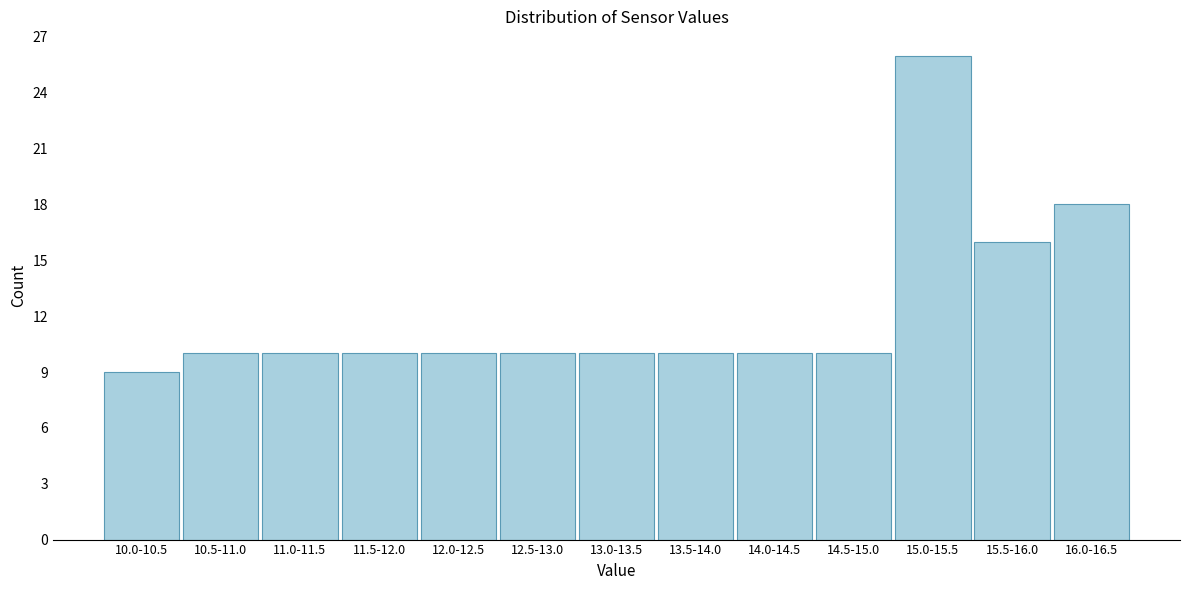

Reading left to right, list all the values displayed in this chart.

10.0-10.5=9	10.5-11.0=10	11.0-11.5=10	11.5-12.0=10	12.0-12.5=10	12.5-13.0=10	13.0-13.5=10	13.5-14.0=10	14.0-14.5=10	14.5-15.0=10	15.0-15.5=26	15.5-16.0=16	16.0-16.5=18